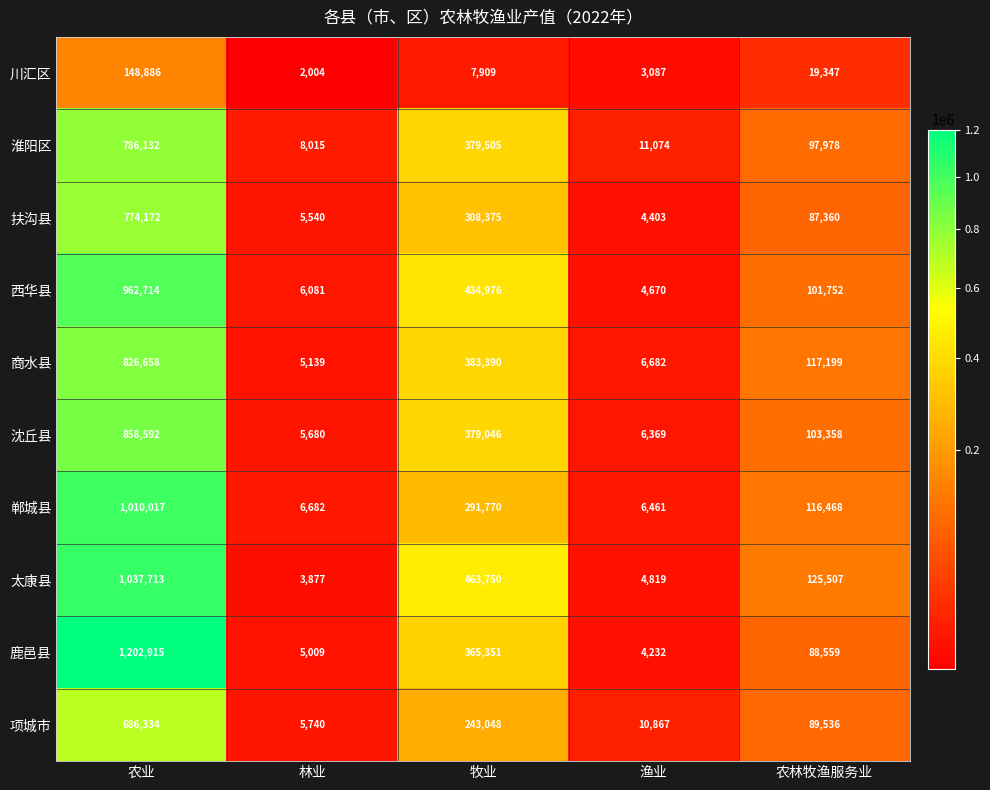

At 农业, list the series in order from smallest to largest.

川汇区, 项城市, 扶沟县, 淮阳区, 商水县, 沈丘县, 西华县, 郸城县, 太康县, 鹿邑县